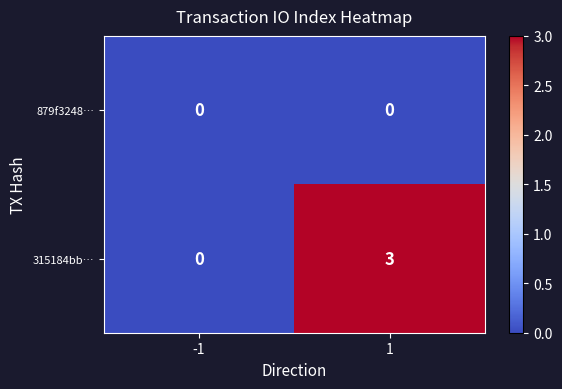

Rank the series at 1 from lowest to highest value.

879f3248…, 315184bb…